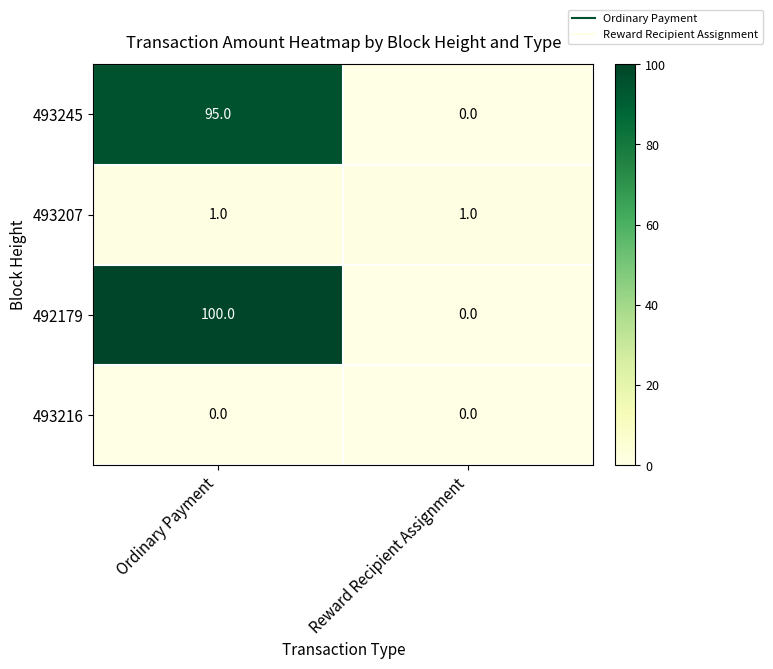

Is it true that 493245 equals 95 at Ordinary Payment?

True